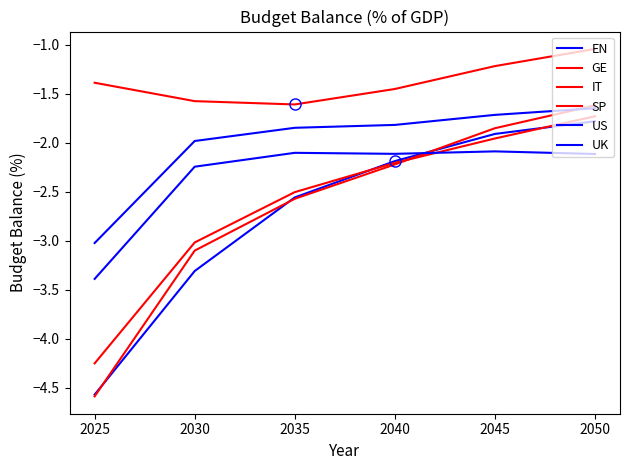

Does the chart display data point markers on the line(s)?

No